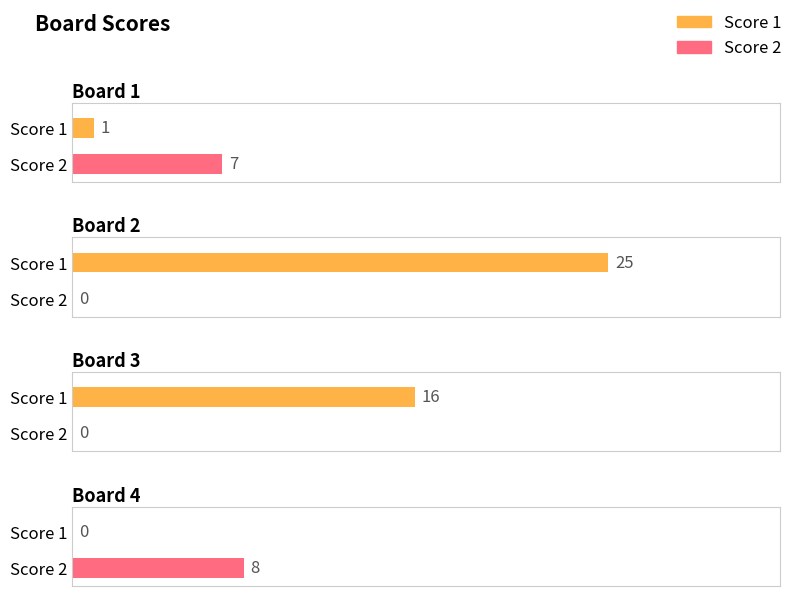

What is the value of the Score 2 bar at the 1st from the left?

7